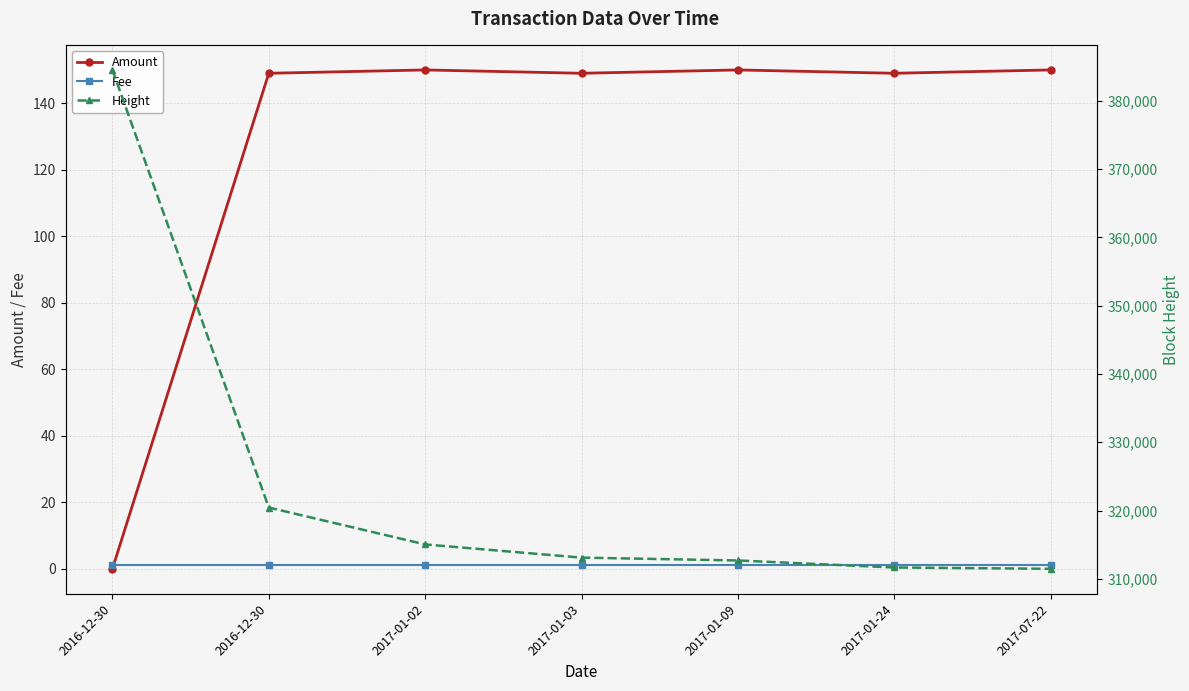

Reading left to right, extract all data points from this chart.

Amount: 0	149	150	149	150	149	150
Fee: 1	1	1	1	1	1	1
Height: 384522	320443	315039	313108	312691	311662	311471